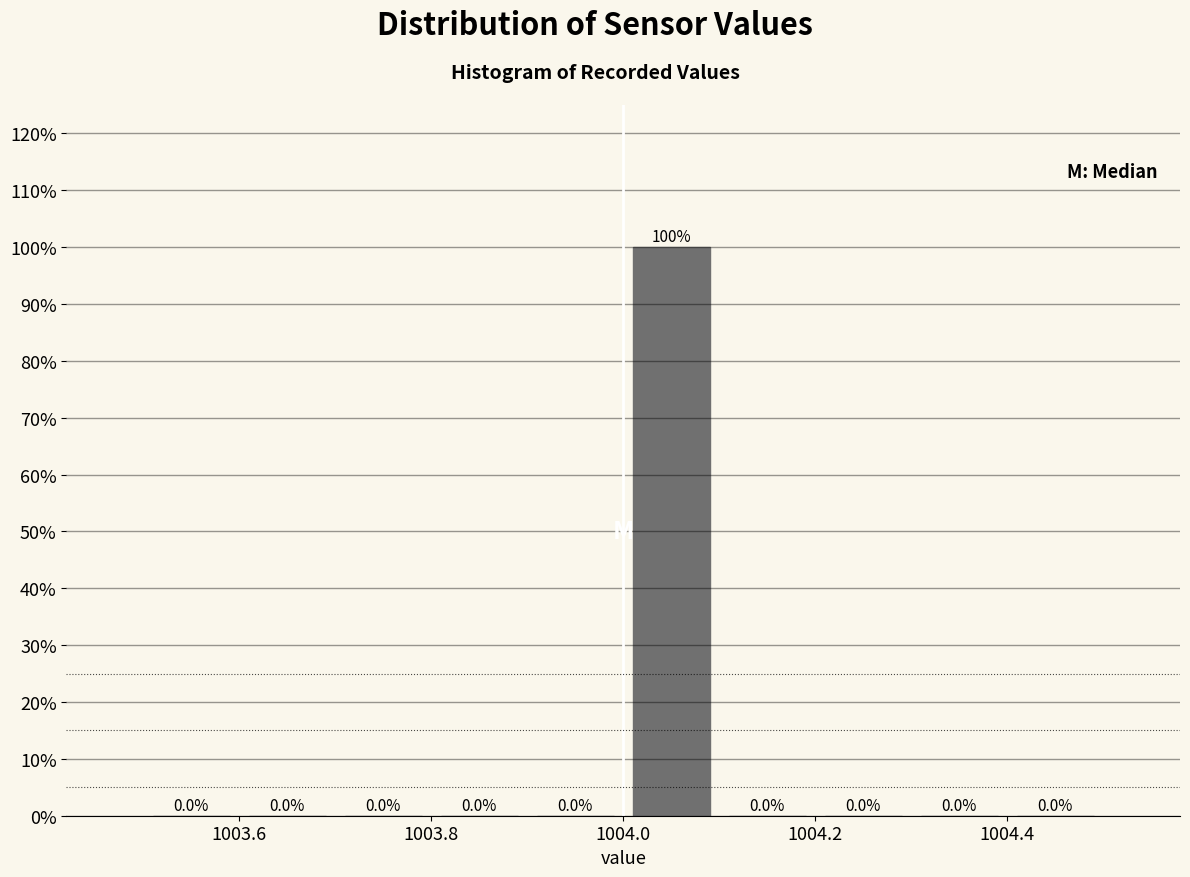

Reading left to right, list every bar in this chart as the range it spans on the x-axis followed by its height.

1003.5 to 1003.6: 0.0
1003.6 to 1003.7: 0.0
1003.7 to 1003.8: 0.0
1003.8 to 1003.9: 0.0
1003.9 to 1004.0: 0.0
1004.0 to 1004.1: 100.0
1004.1 to 1004.2: 0.0
1004.2 to 1004.3: 0.0
1004.3 to 1004.4: 0.0
1004.4 to 1004.5: 0.0